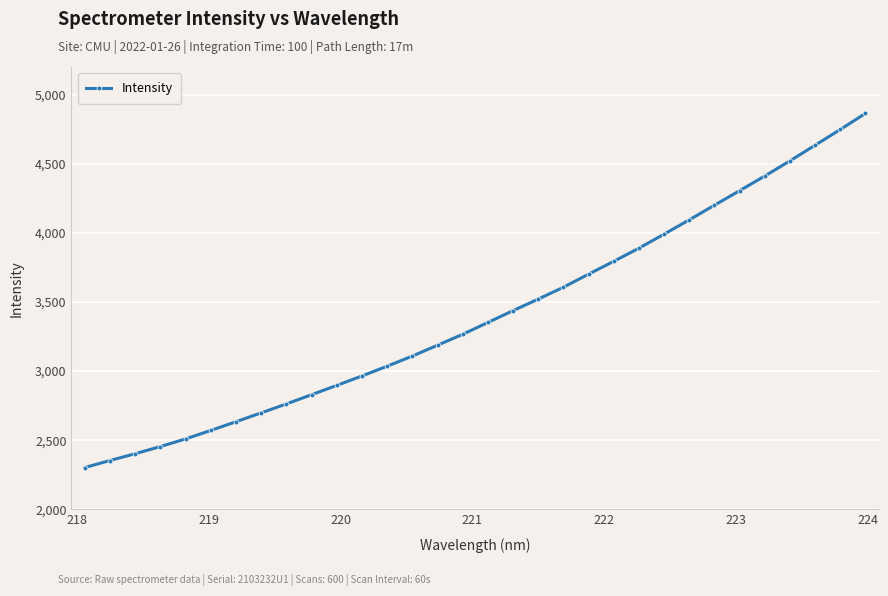

How many lines are shown in the chart?

1